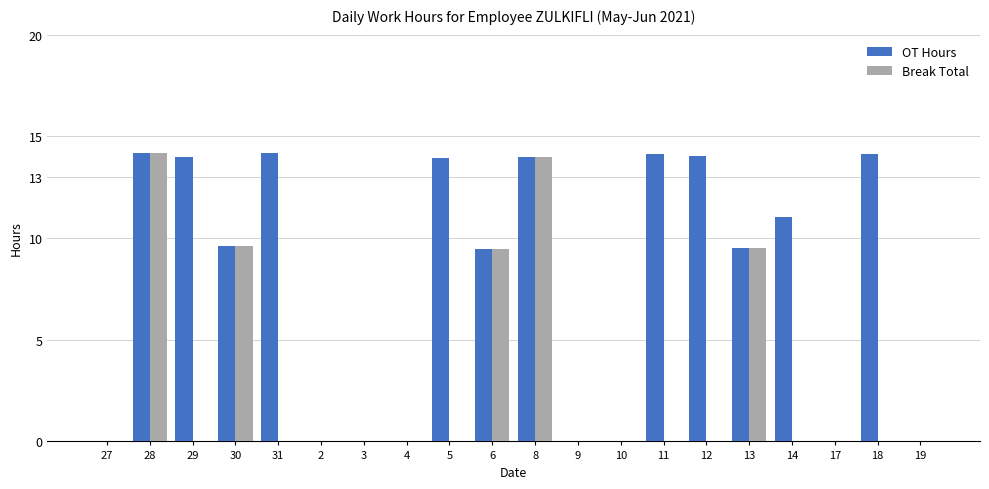

What is the greatest value displayed?

14.2